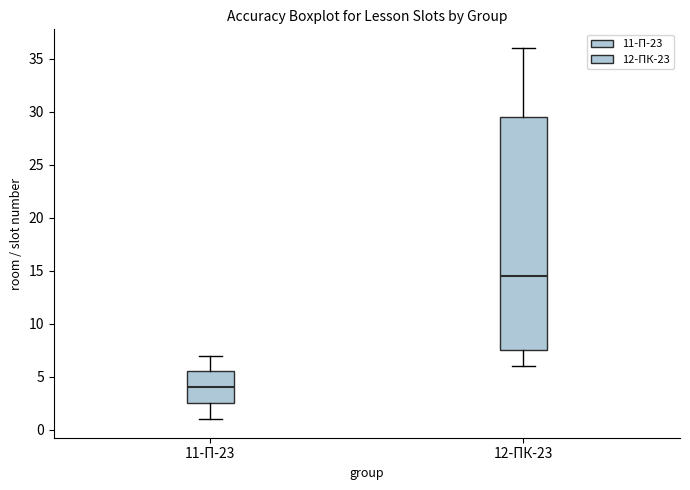

Reading left to right, read every box against the y-axis: the position of its median line, the range the box covers, and the ends of its whiskers. The values are not printed on the chart, so give them approximately, as read against the axis.

11-П-23: median 4.0, box 2.5 to 5.5, whiskers 1.0 to 7.0
12-ПК-23: median 14.5, box 7.5 to 29.5, whiskers 6.0 to 36.0